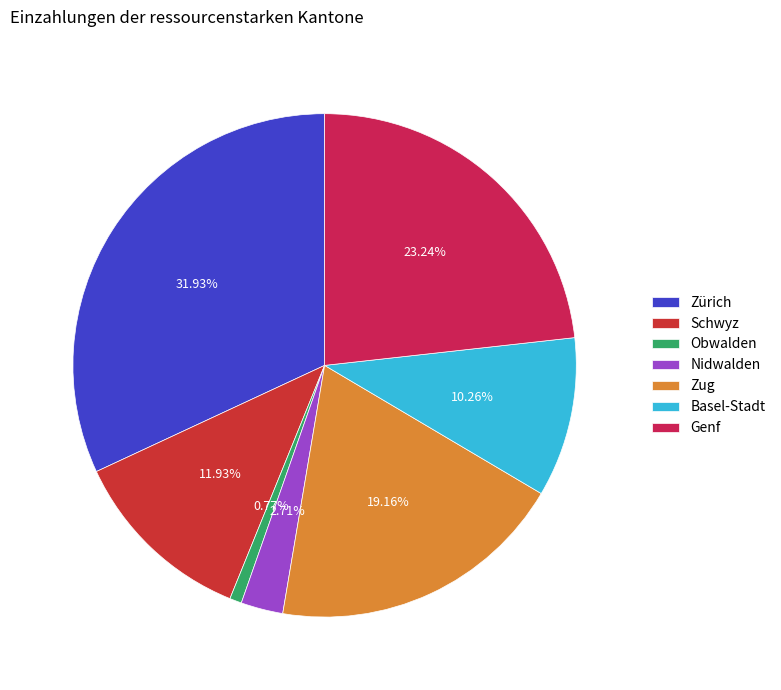

To the nearest percent, what is the average slice percentage?

14%